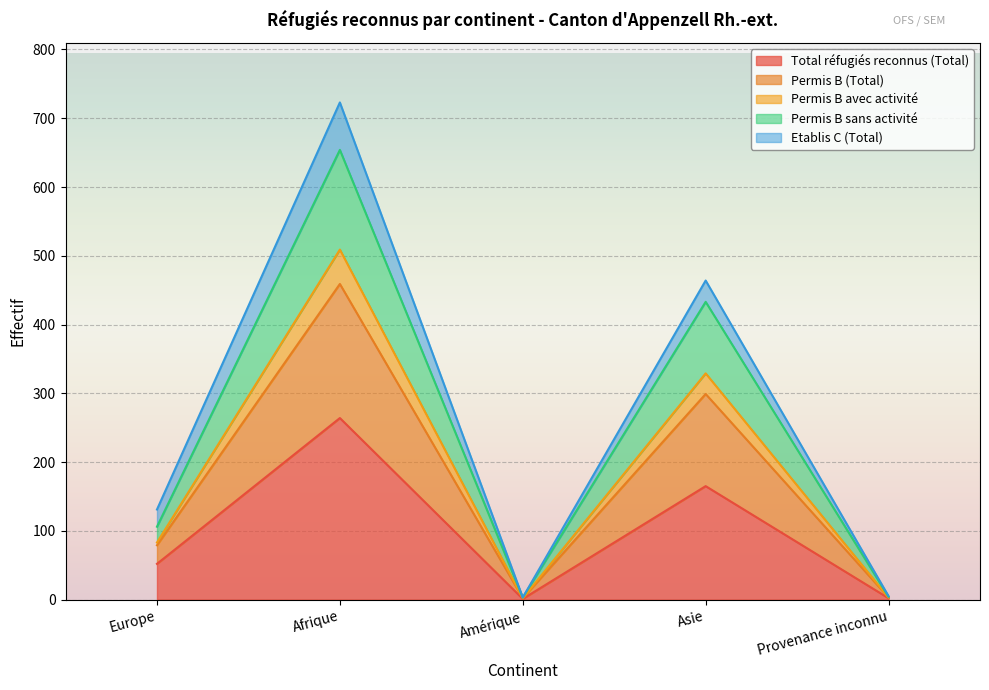

The value of Total réfugiés reconnus (Total) at Afrique is 63. True or false?

False